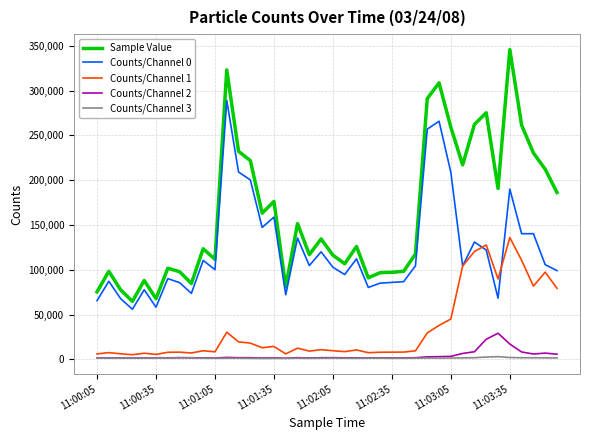

Which series has the widest spread of values?

Sample Value